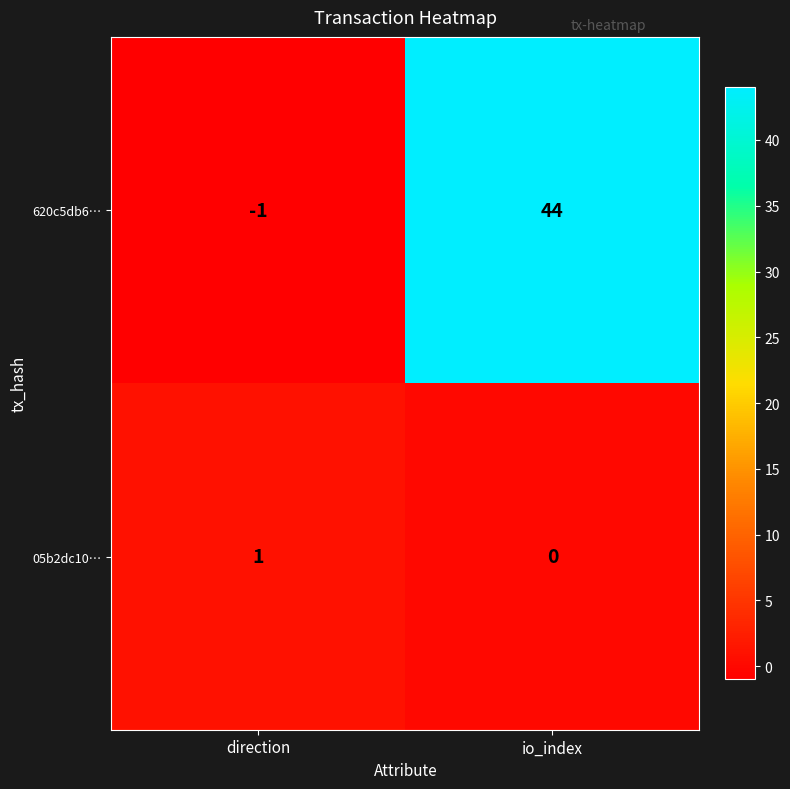

True or false: 05b2dc10… has a value of 2 at direction.

False